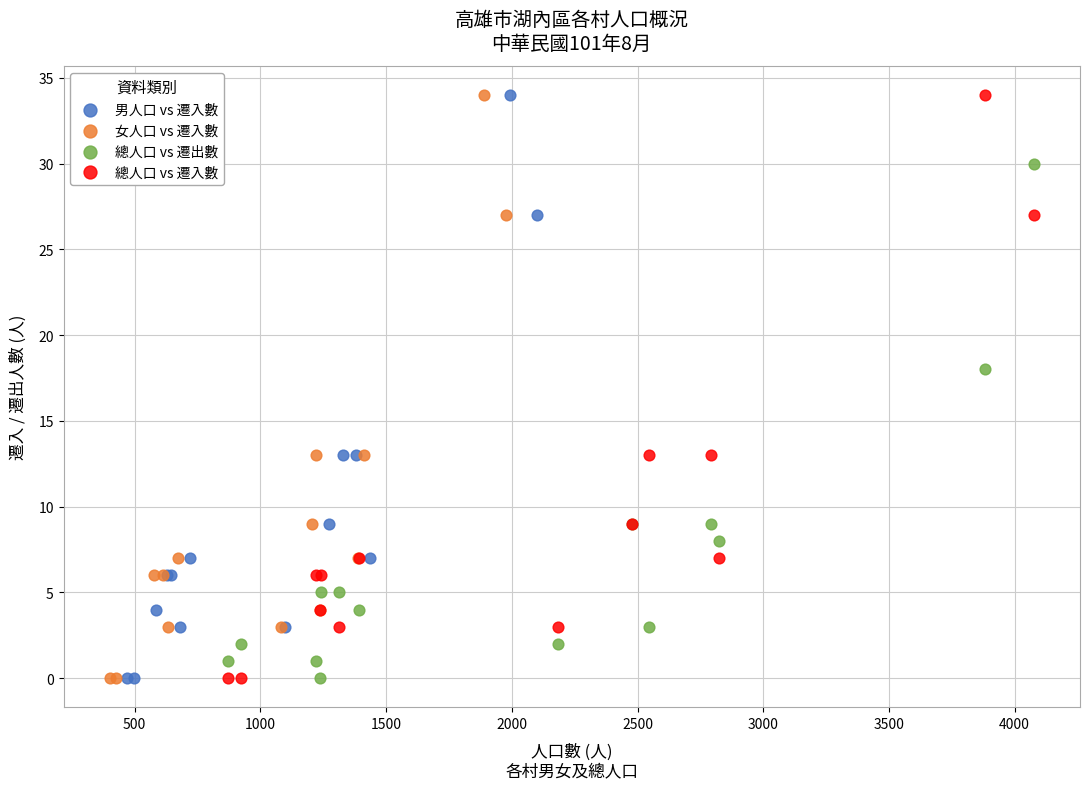

What are all the series names shown in the legend?

男人口 vs 遷入數, 女人口 vs 遷入數, 總人口 vs 遷出數, 總人口 vs 遷入數